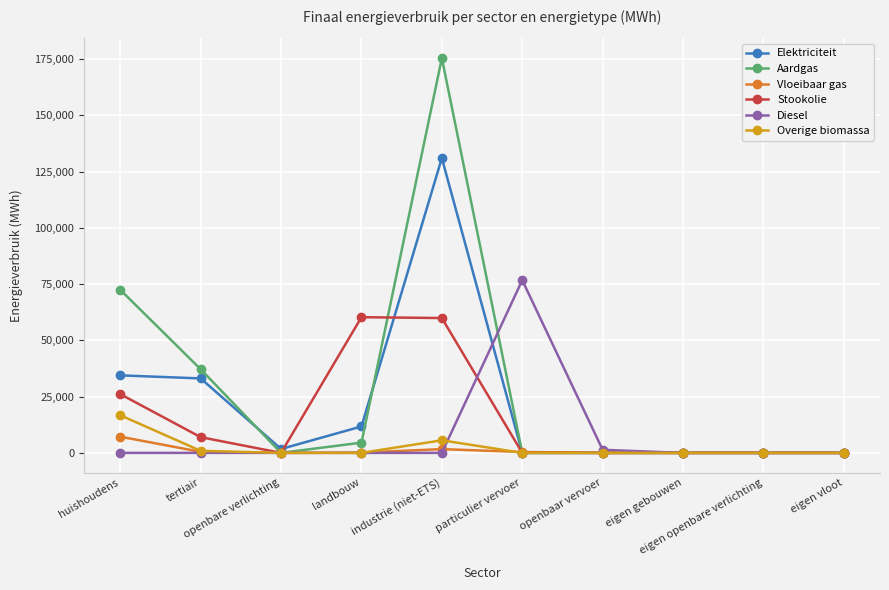

What is the greatest value displayed?

175356.1